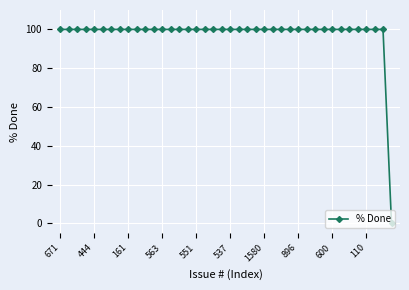

What is the greatest value displayed?

100